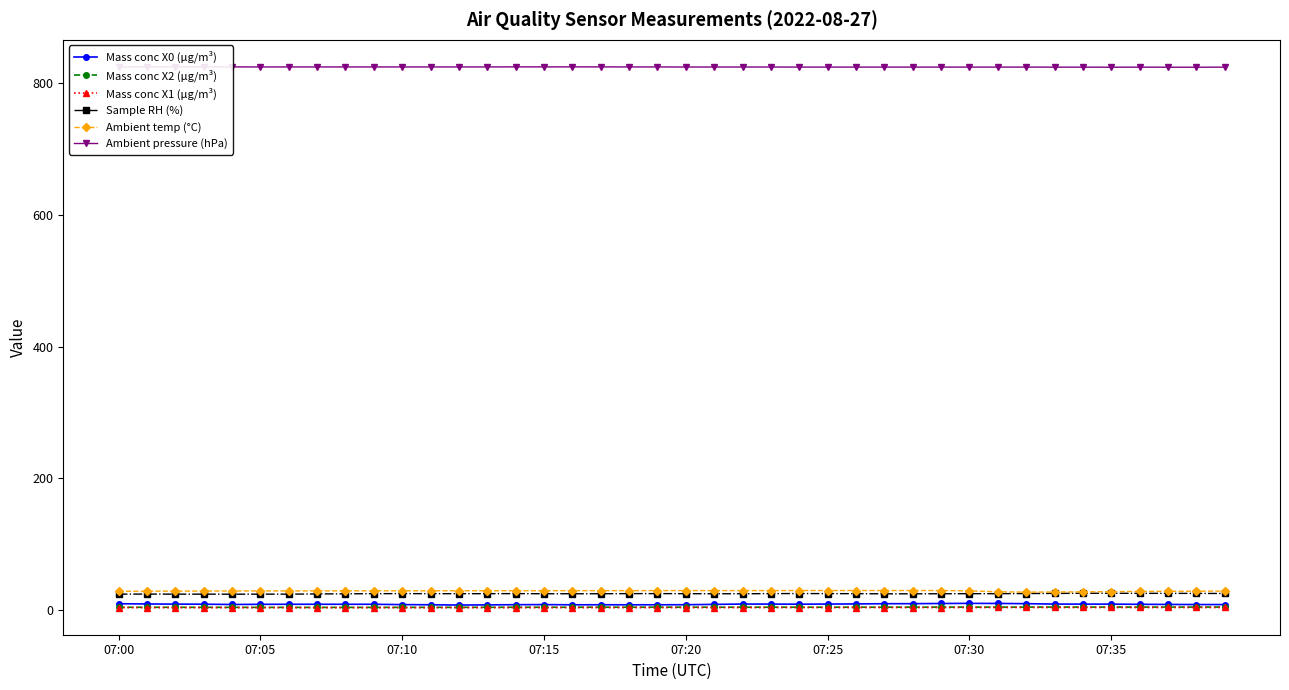

What is the difference between the highest and lowest values at 39?

821.2